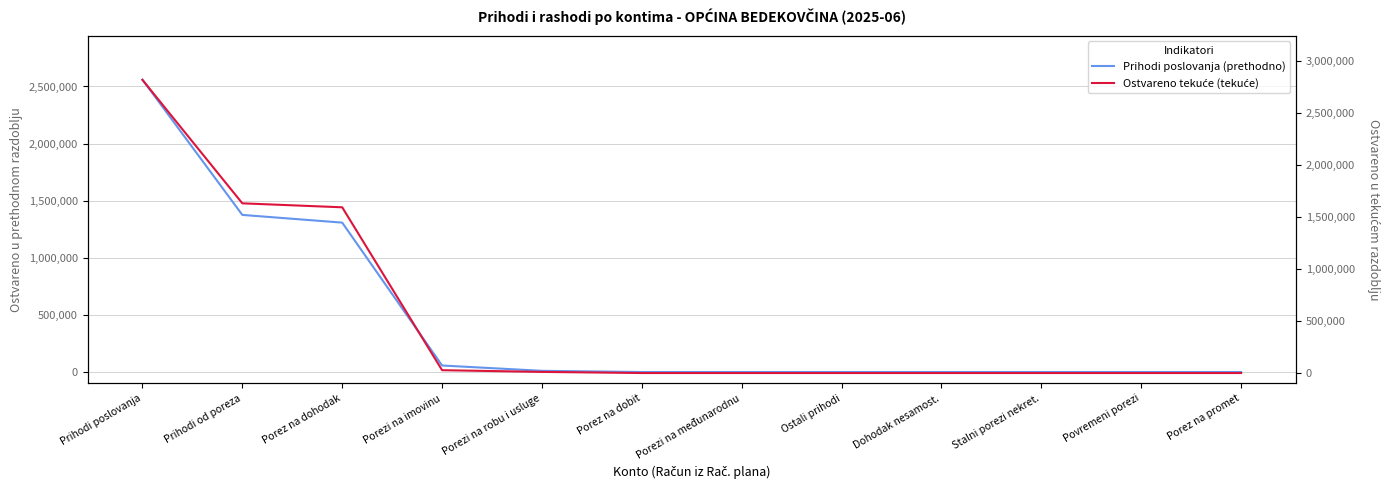

Which series has the largest range (max minus min)?

Ostvareno tekuće (tekuće)